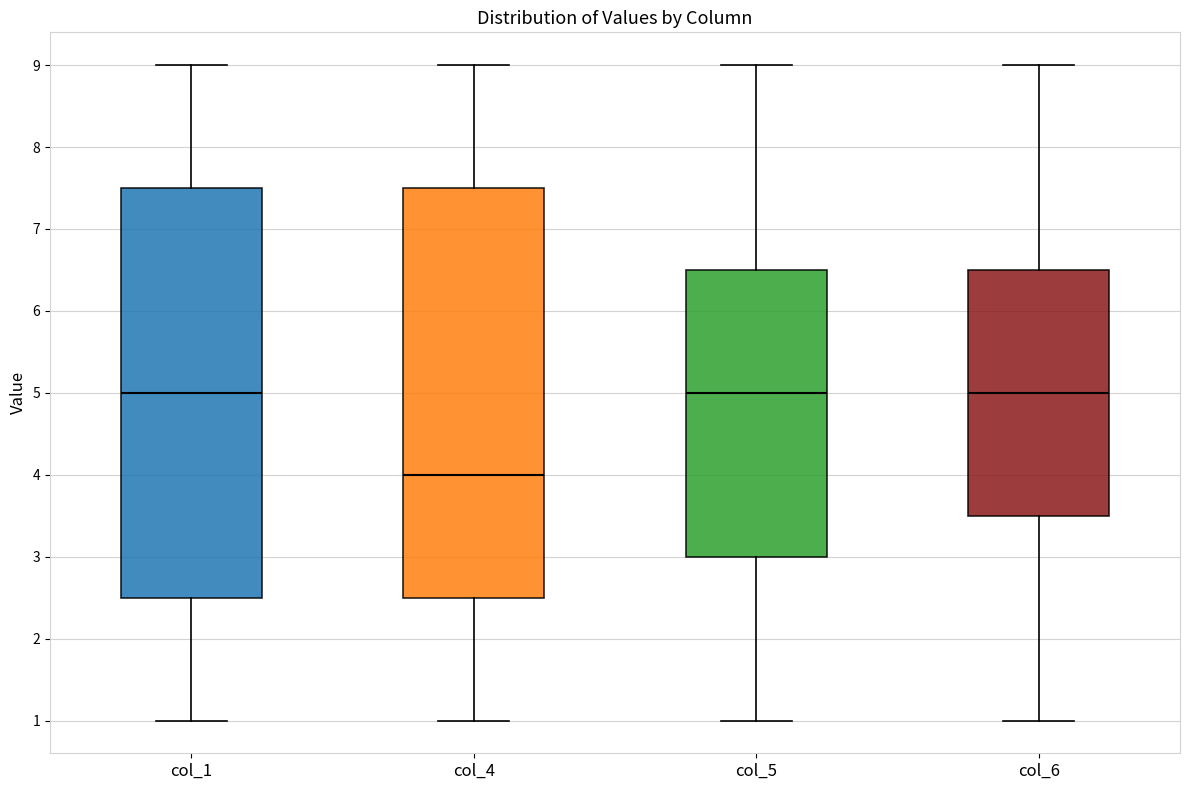

Reading left to right, transcribe this box plot: for each box, give where its median line is, the range the box spans, and where its two whiskers end, as read against the y-axis. The values are not printed on the chart, so give them approximately, as read against the axis.

col_1: median 5.0, box 2.5 to 7.5, whiskers 1.0 to 9.0
col_4: median 4.0, box 2.5 to 7.5, whiskers 1.0 to 9.0
col_5: median 5.0, box 3.0 to 6.5, whiskers 1.0 to 9.0
col_6: median 5.0, box 3.5 to 6.5, whiskers 1.0 to 9.0